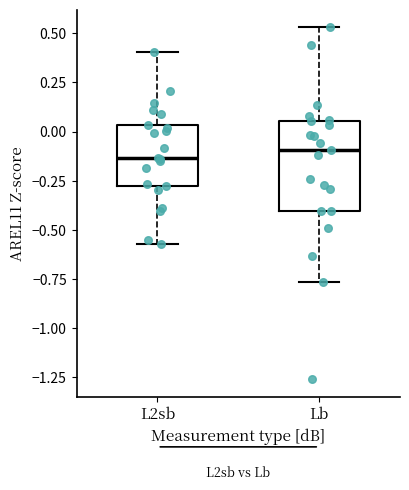

Reading left to right, read every box against the y-axis: the position of its median line, the range the box covers, and the ends of its whiskers. The values are not printed on the chart, so give them approximately, as read against the axis.

L2sb: median -0.15, box -0.30 to 0.05, whiskers -0.55 to 0.40
Lb: median -0.10, box -0.40 to 0.05, whiskers -0.75 to 0.55